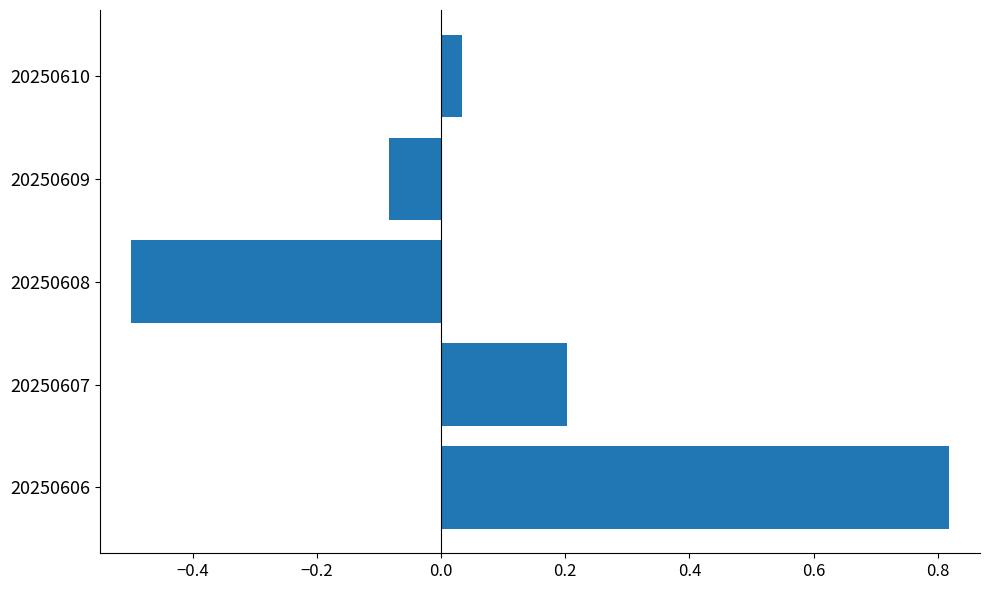

How many bars are there in total?

5